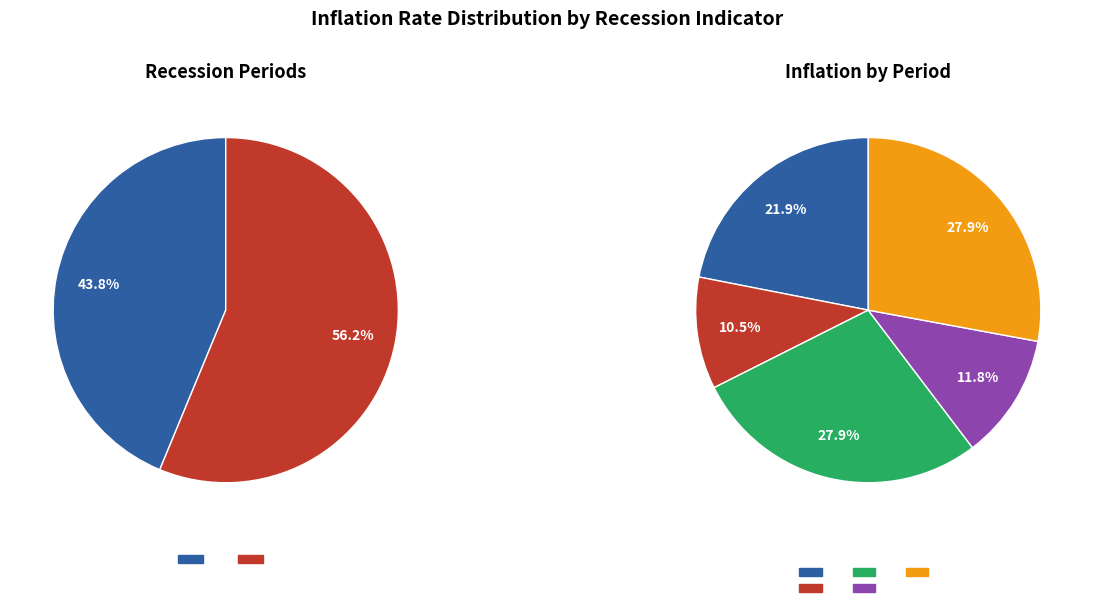

Is the sum of 2000Q3 and 2000Q4 greater than half?

No